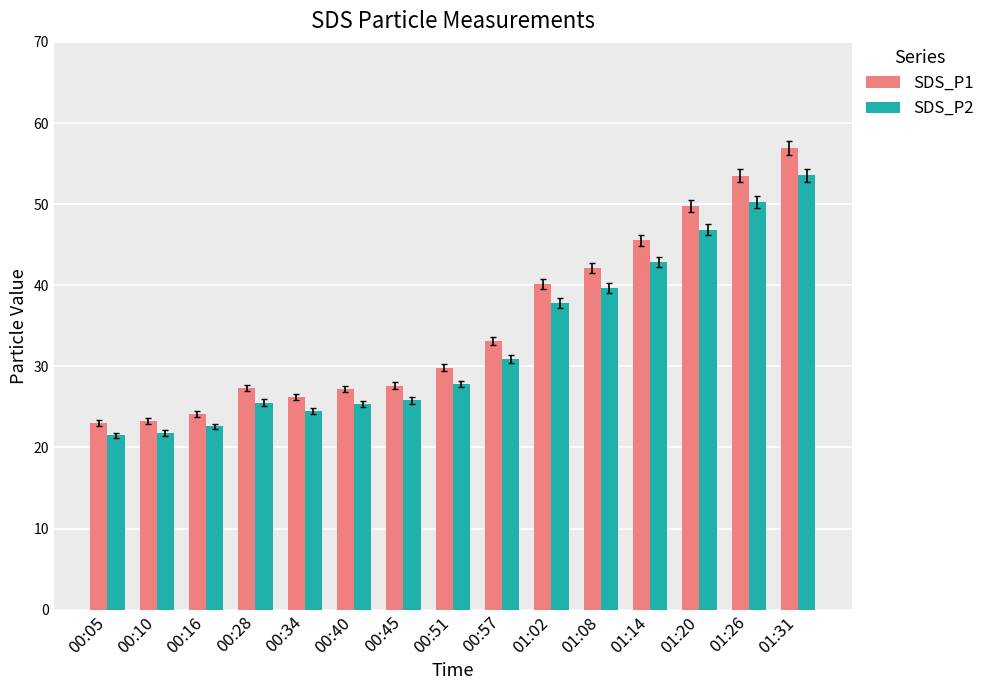

Which series has the largest range (max minus min)?

SDS_P1